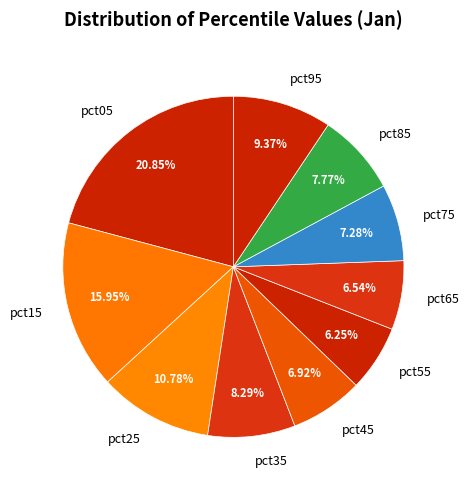

Do pct85 and pct25 together represent more than half of the pie?

No